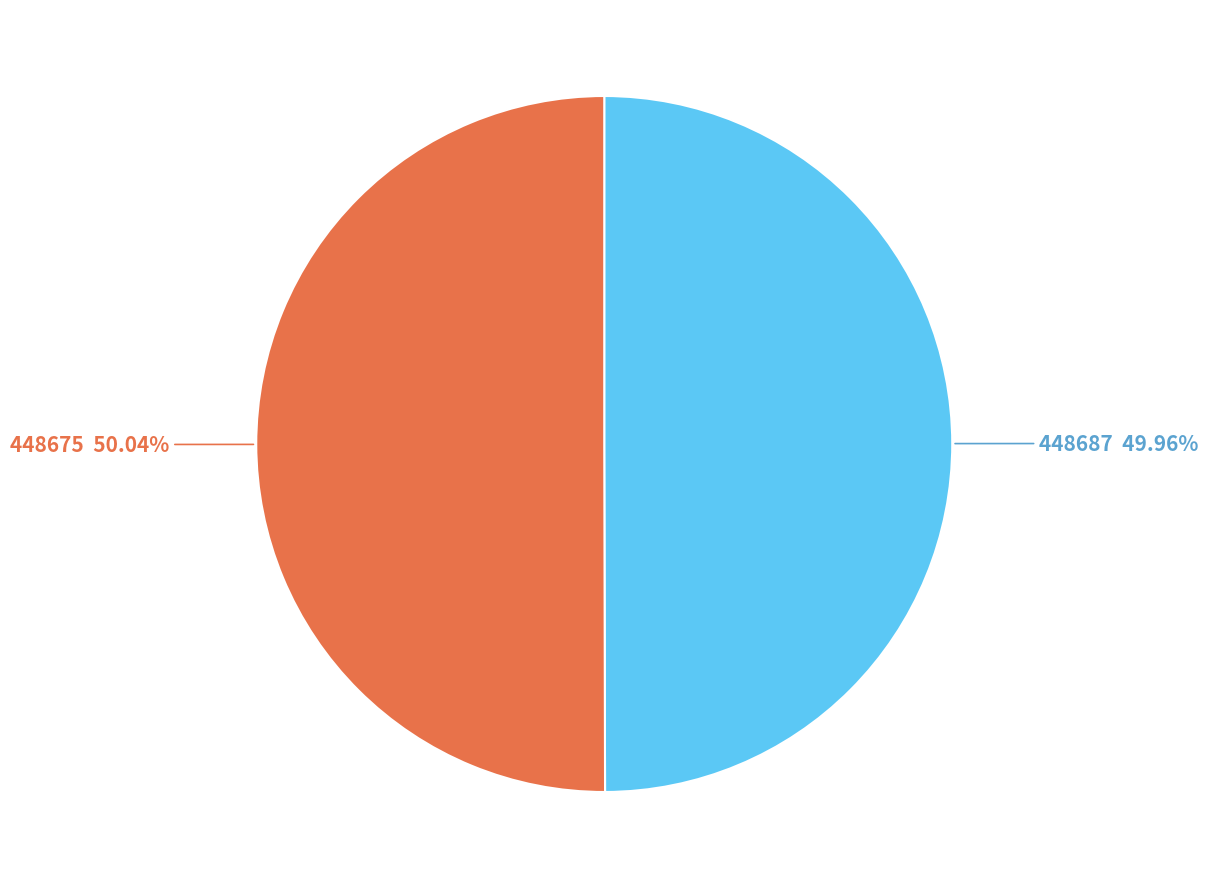

Count the number of slices in the pie.

2